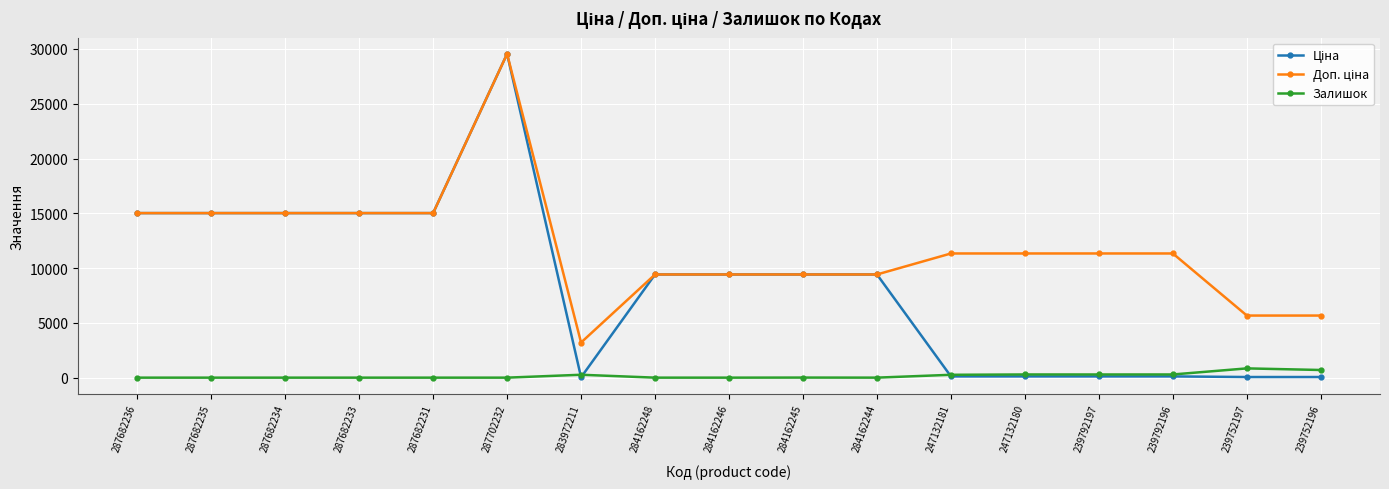

At which category is the sum across all series the highest?

287702232